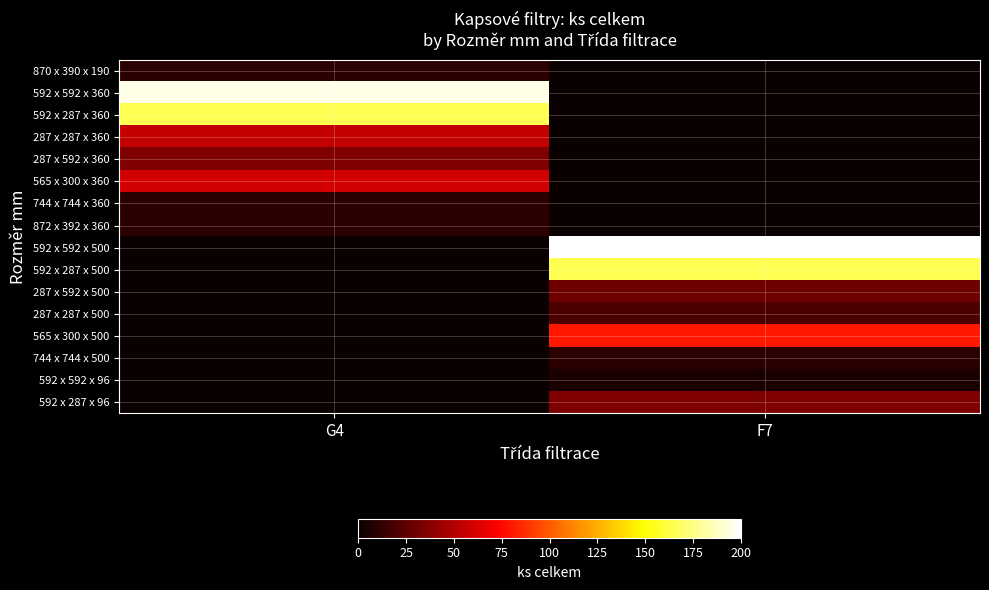

What is the spread (max minus min) of values at G4?

195